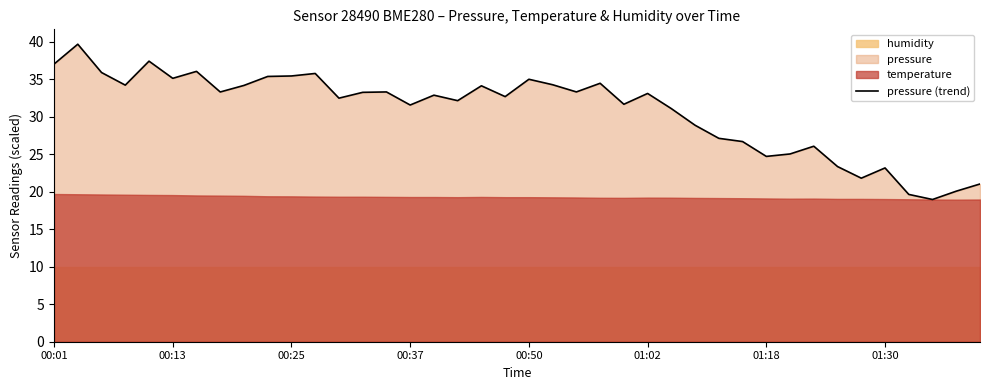

What is the maximum value for pressure (trend)?

39.7